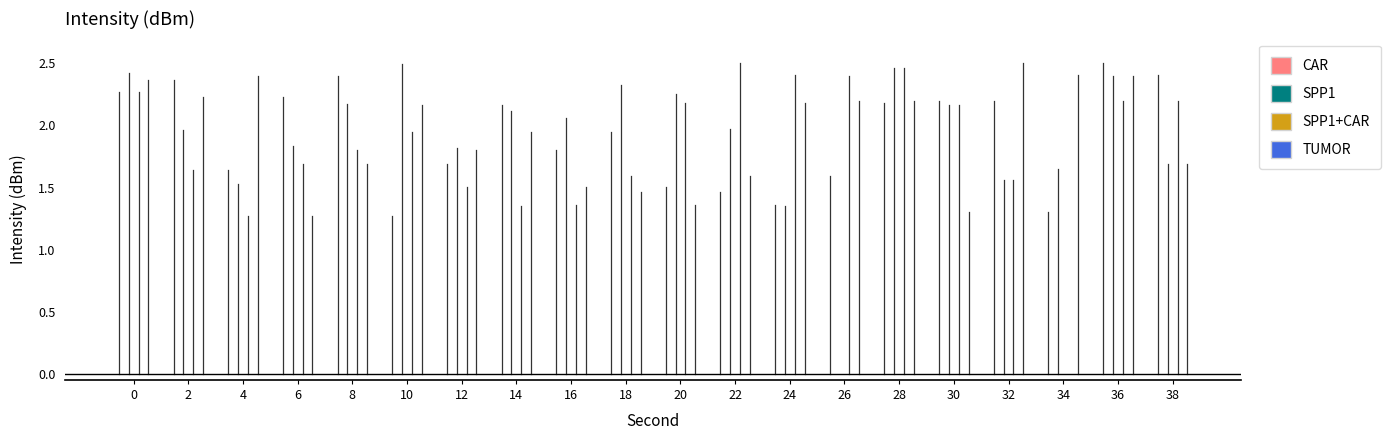

How many SPP1+CAR values are between 0 and 2?

1